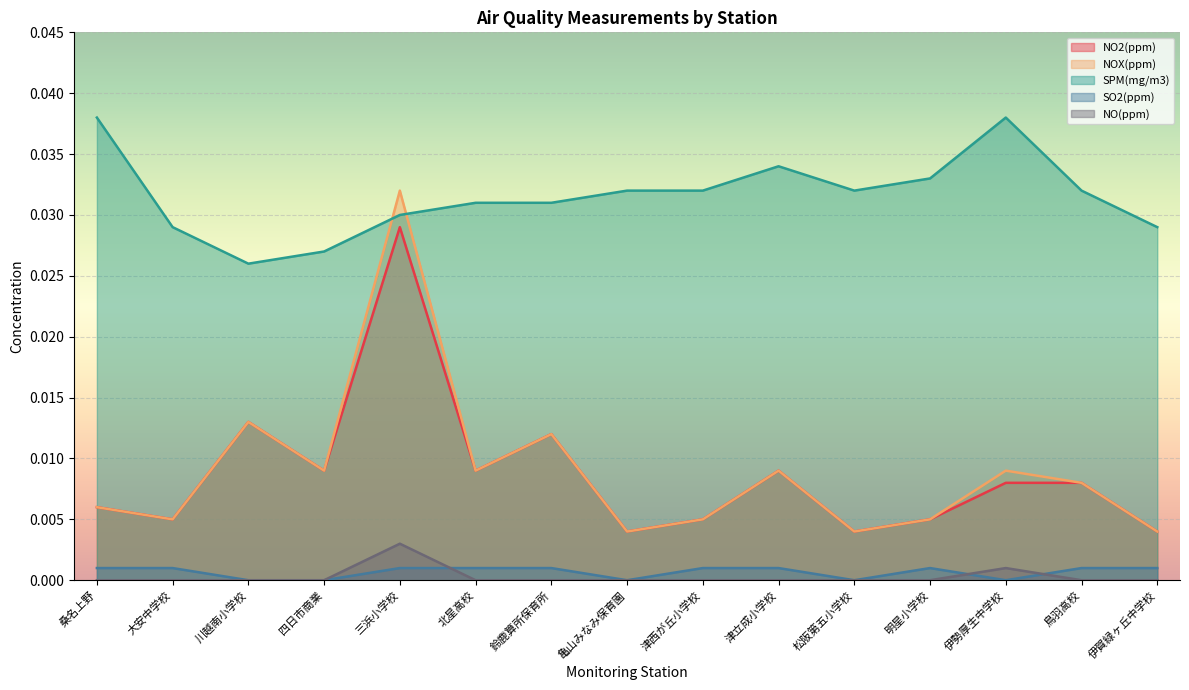

At how many categories does at least one series exceed 0?

15